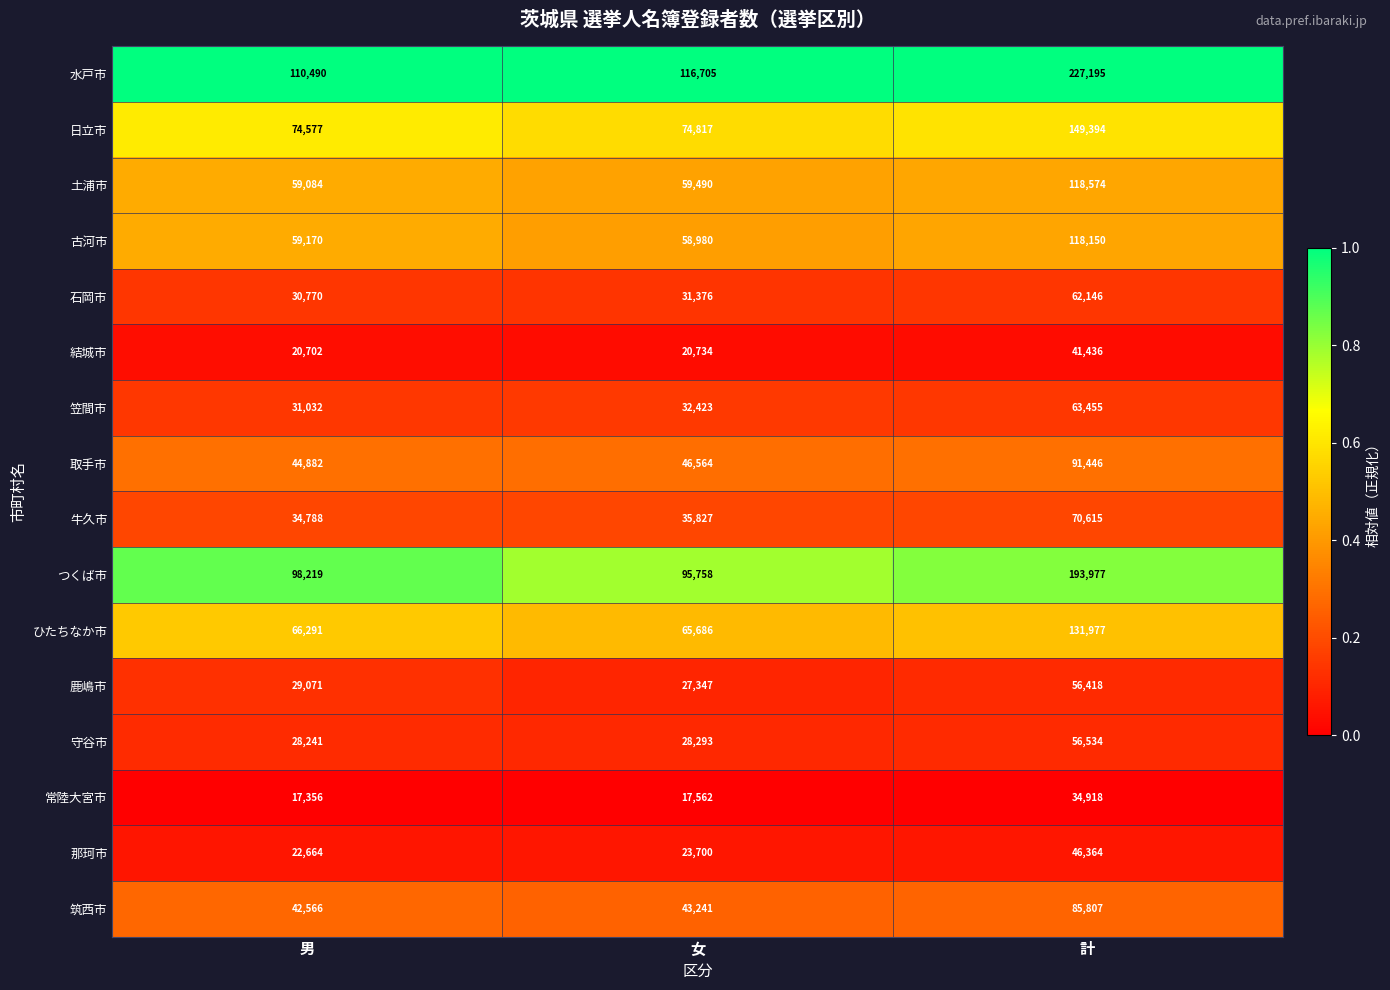

What is the sum of the 鹿嶋市 values at 男 and 女?

56418